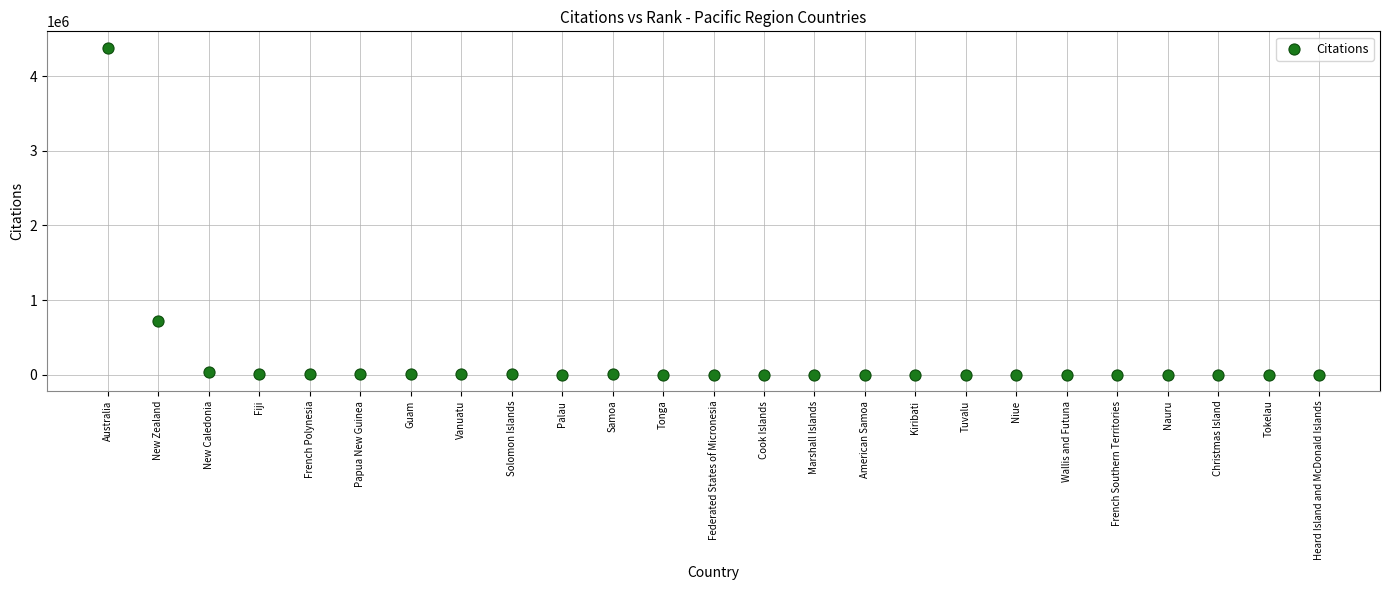

What is the range of Y values (max minus min)?

4381841